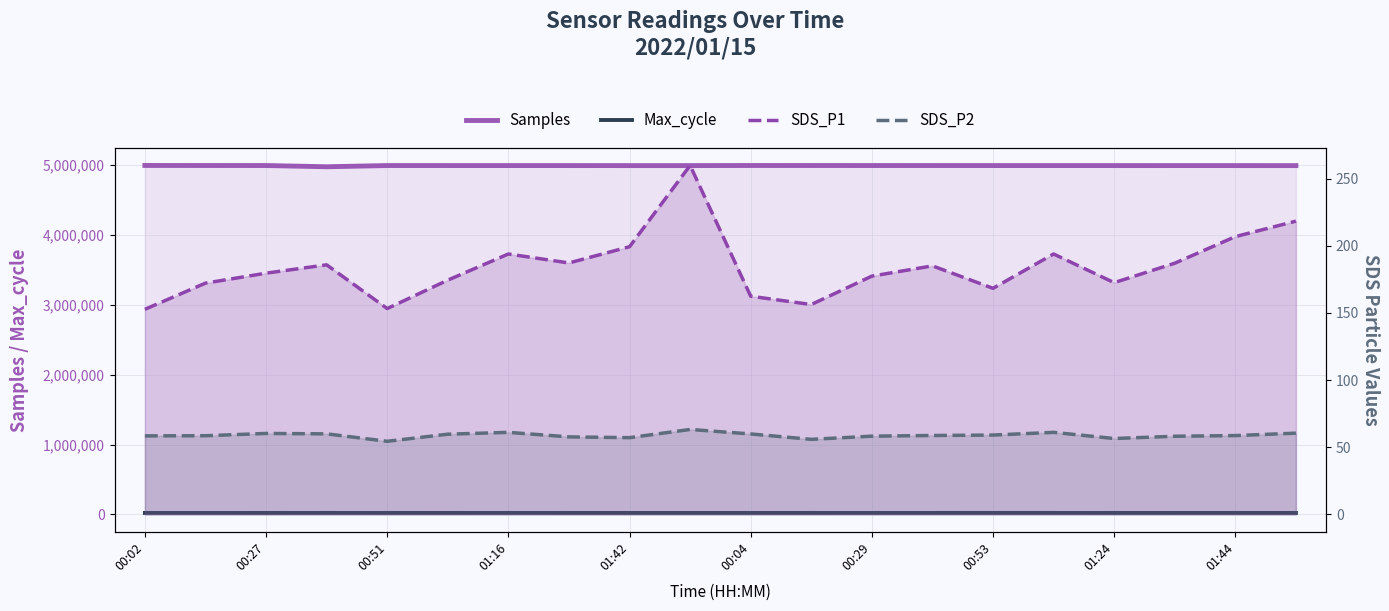

What is the spread (max minus min) of values at 13?

4994932.3